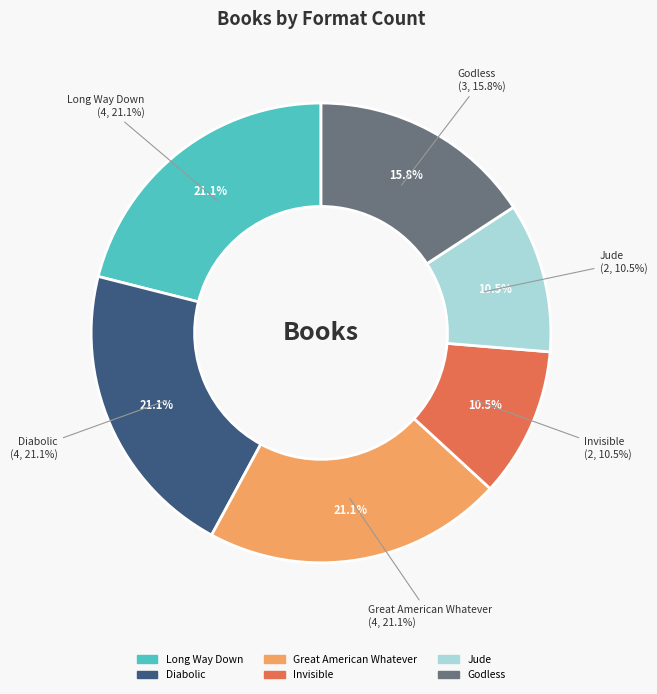

Does any single category account for the majority?

No